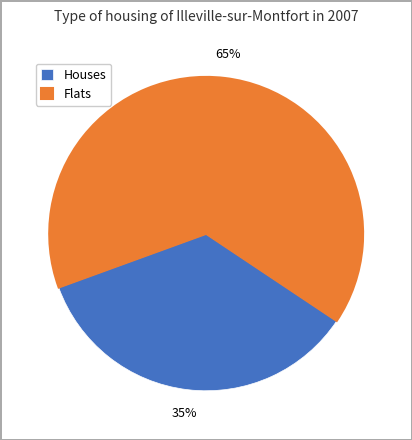

How many slices are in this pie chart?

2